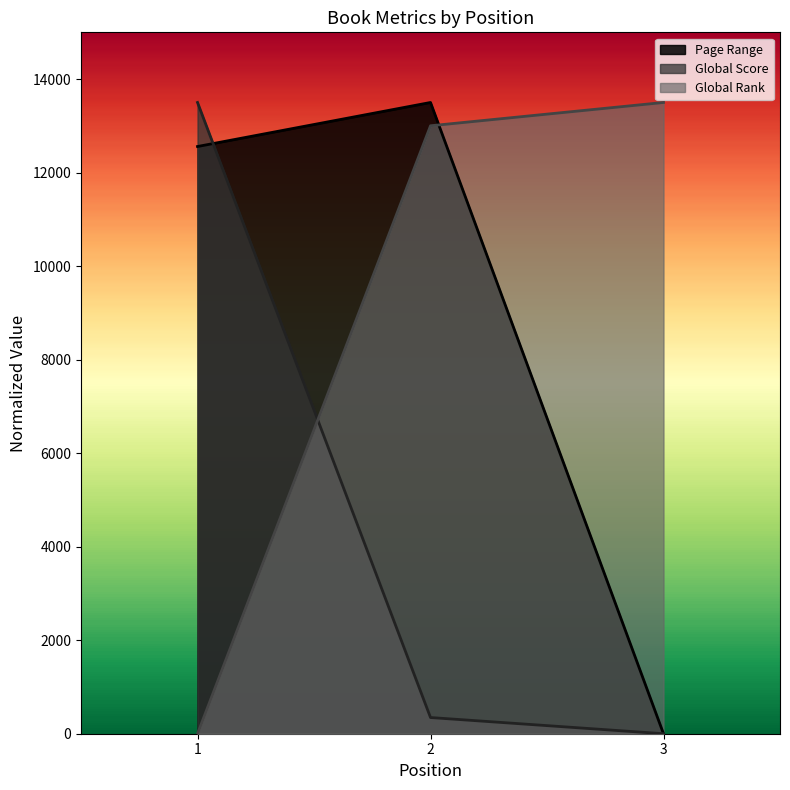

Reading left to right, transcribe all the data shown in this chart.

Page Range: 1=12558.1	2=13500.0	3=0.0
Global Score: 1=13500.0	2=346.2	3=0.0
Global Rank: 1=0.0	2=13001.9	3=13500.0